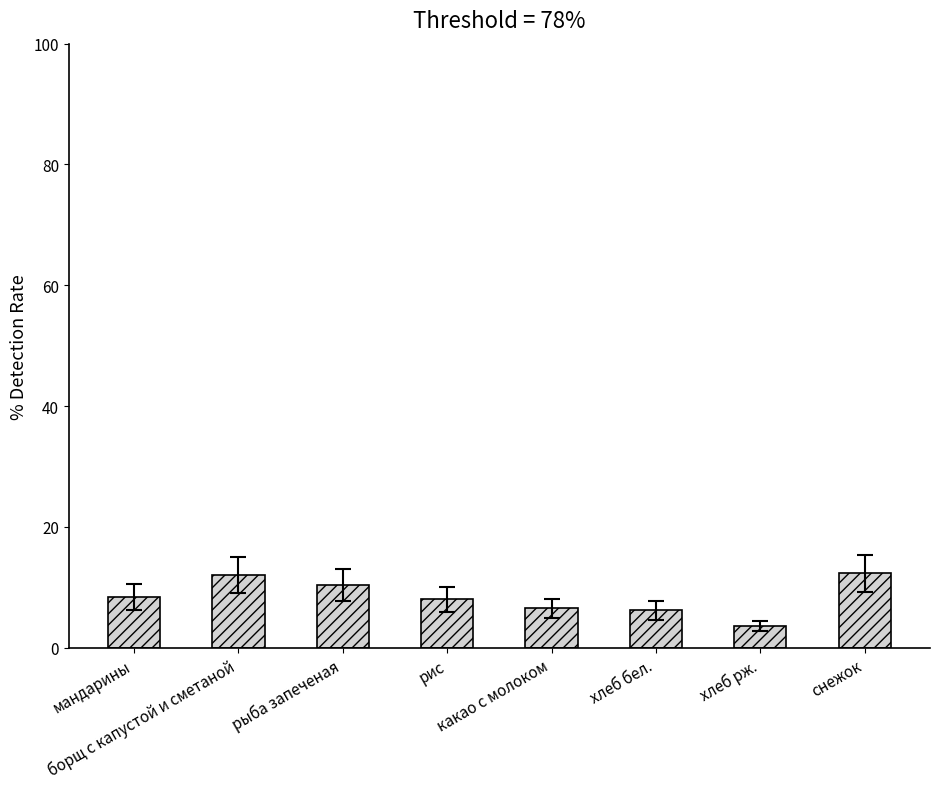

What is the difference between the maximum and minimum values?

8.7